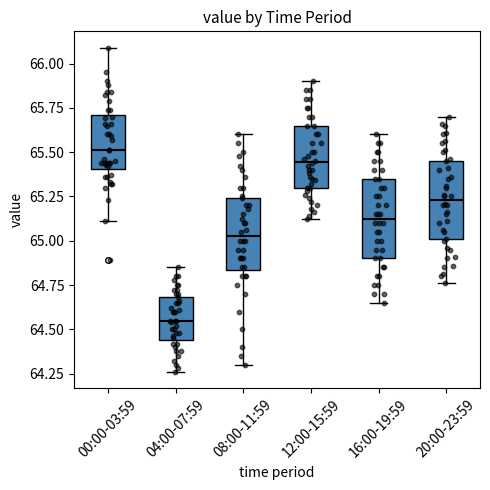

Reading left to right, read every box against the y-axis: the position of its median line, the range the box covers, and the ends of its whiskers. The values are not printed on the chart, so give them approximately, as read against the axis.

00:00-03:59: median 65.50, box 65.40 to 65.70, whiskers 65.10 to 66.10
04:00-07:59: median 64.55, box 64.45 to 64.70, whiskers 64.25 to 64.85
08:00-11:59: median 65.05, box 64.85 to 65.25, whiskers 64.30 to 65.60
12:00-15:59: median 65.45, box 65.30 to 65.65, whiskers 65.10 to 65.90
16:00-19:59: median 65.15, box 64.90 to 65.35, whiskers 64.65 to 65.60
20:00-23:59: median 65.25, box 65.00 to 65.45, whiskers 64.75 to 65.70